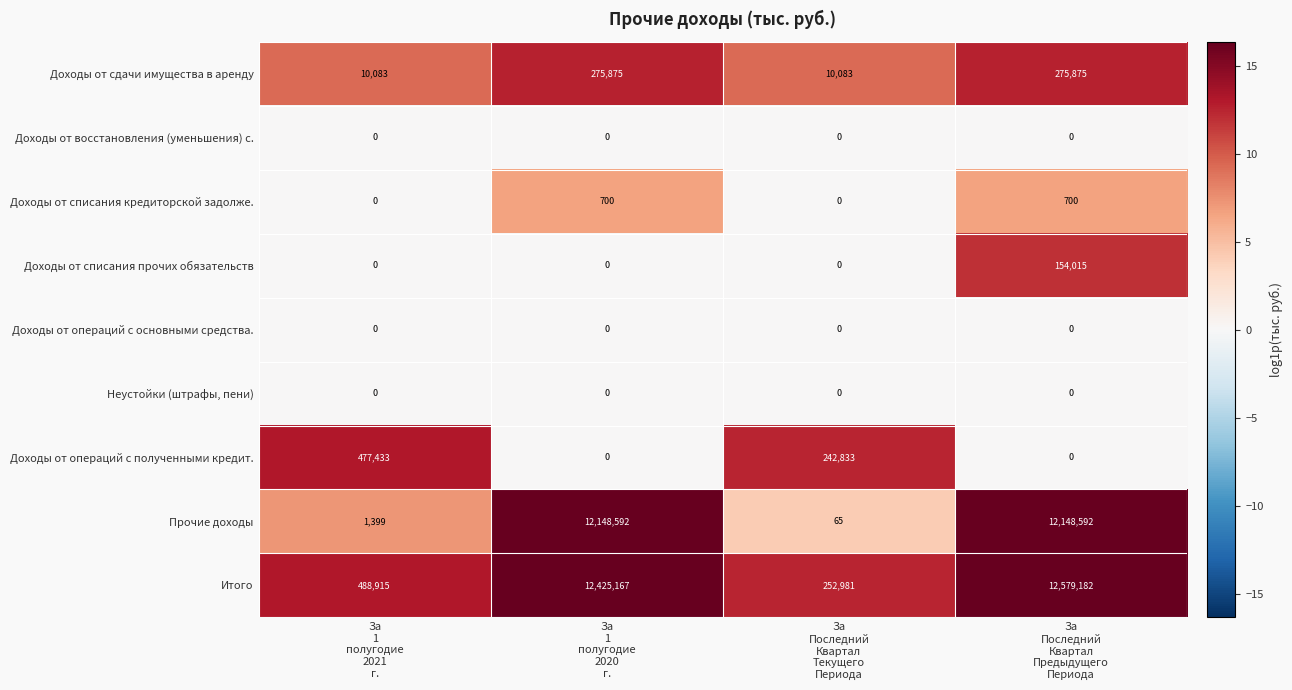

What is the total value across all series at За
1
полугодие
2021
г.?

977830